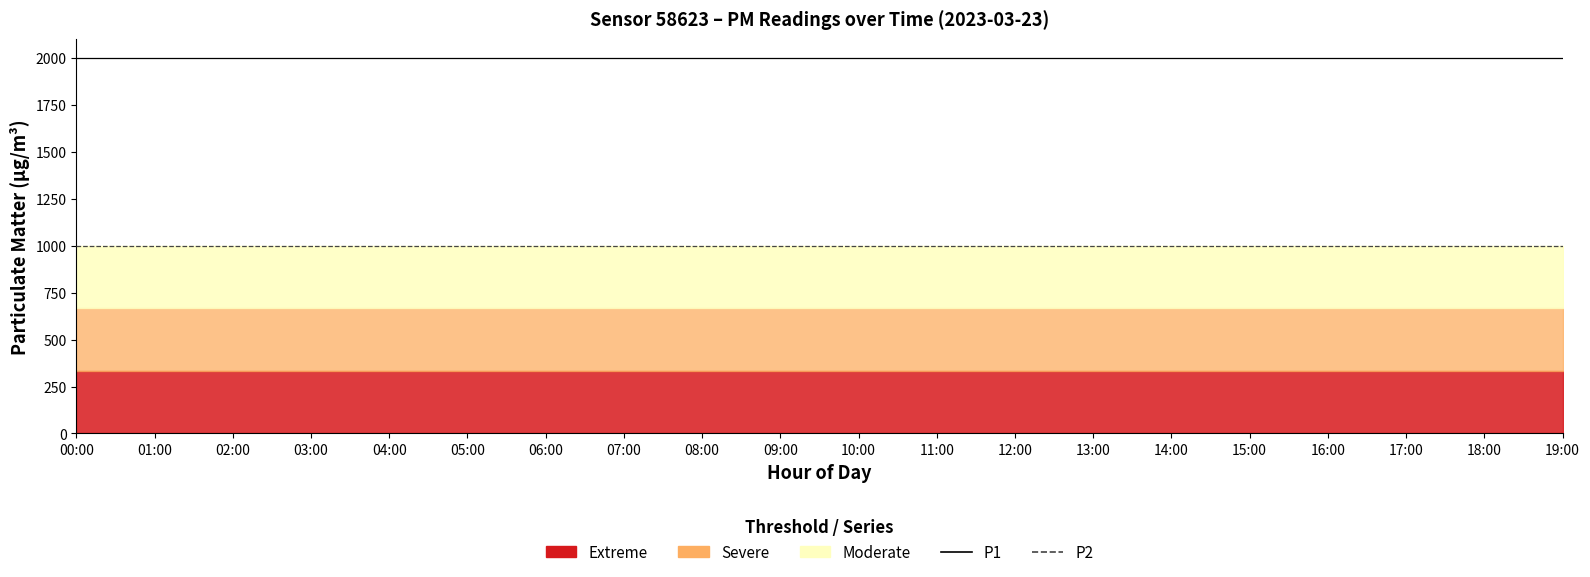

Does the chart have visible grid lines?

No